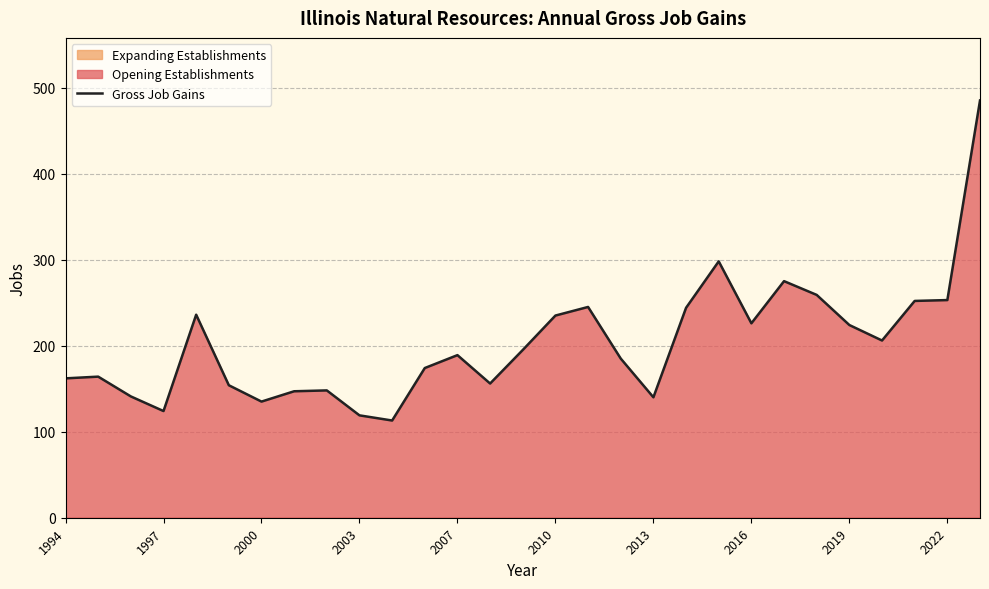

Count the number of categories in the chart.

29